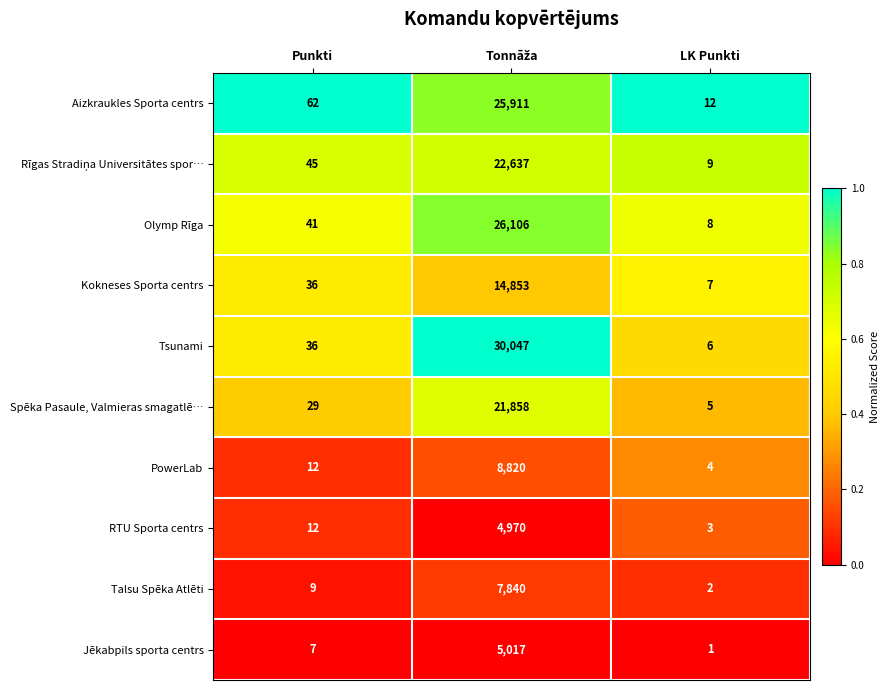

Which series has the largest total across all categories?

Tsunami